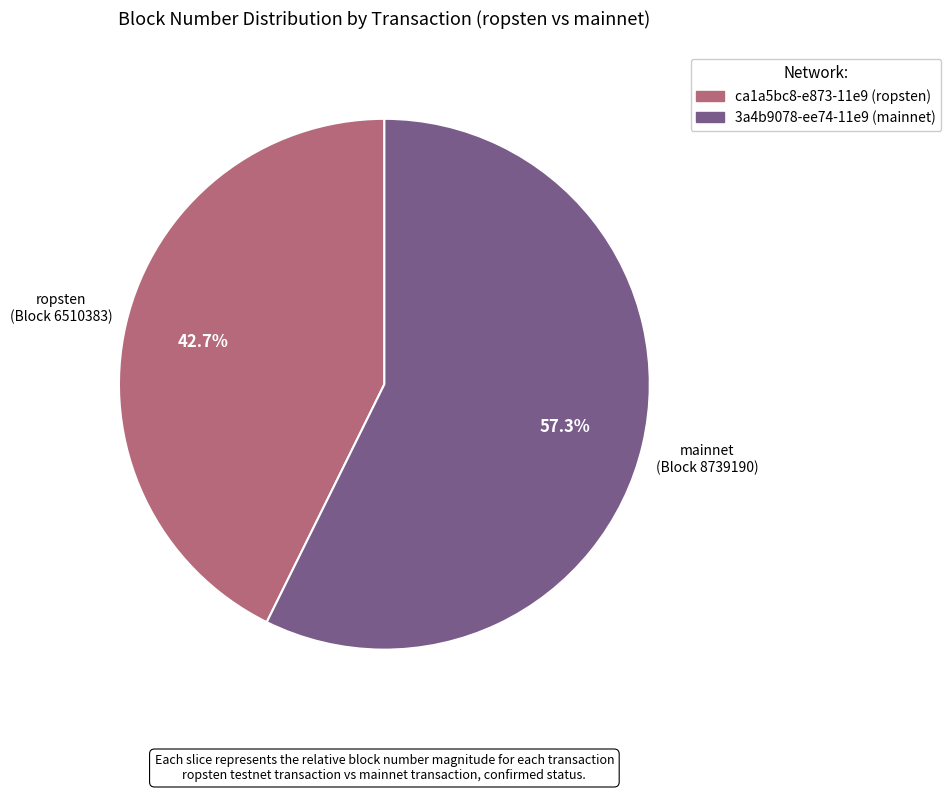

Which slice represents more than half of the pie?

3a4b9078-ee74-11e9 (mainnet)